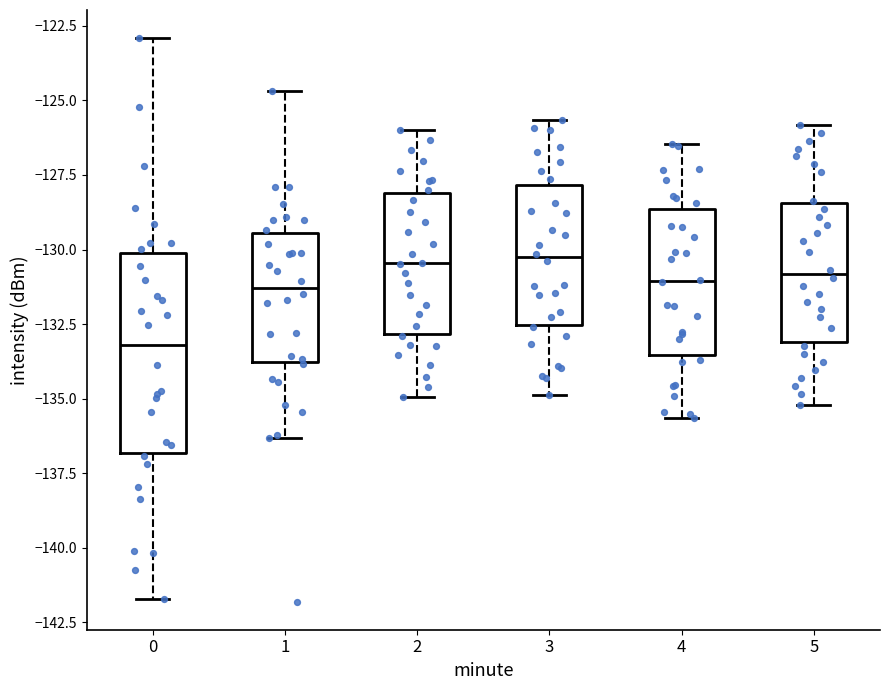

Reading left to right, read every box against the y-axis: the position of its median line, the range the box covers, and the ends of its whiskers. The values are not printed on the chart, so give them approximately, as read against the axis.

0: median -133.0, box -137.0 to -130.0, whiskers -141.5 to -123.0
1: median -131.5, box -134.0 to -129.5, whiskers -136.5 to -124.5
2: median -130.5, box -133.0 to -128.0, whiskers -135.0 to -126.0
3: median -130.5, box -132.5 to -128.0, whiskers -135.0 to -125.5
4: median -131.0, box -133.5 to -128.5, whiskers -135.5 to -126.5
5: median -131.0, box -133.0 to -128.5, whiskers -135.0 to -126.0